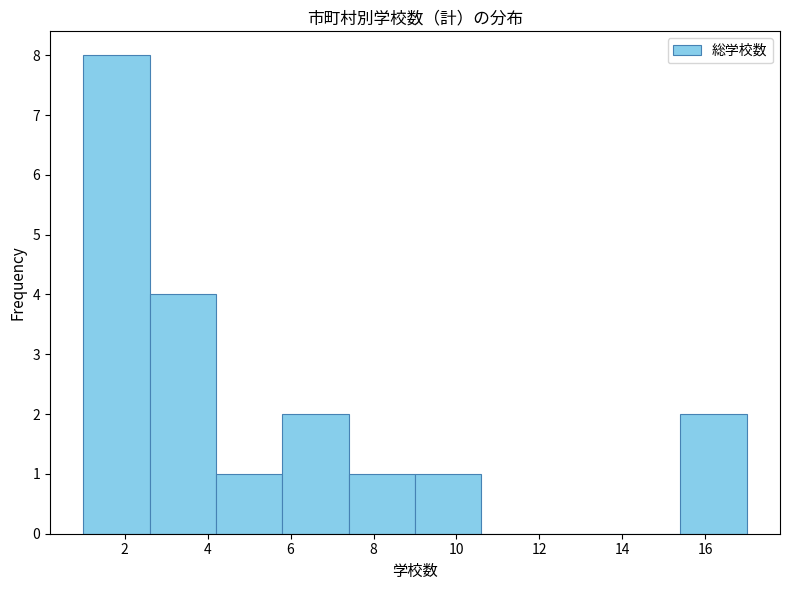

Reading left to right, list every bar in this chart as the range it spans on the x-axis followed by its height. The values are not printed on the chart, so give them approximately, as read against the axis.

1.0 to 2.6: 8
2.6 to 4.2: 4
4.2 to 5.8: 1
5.8 to 7.4: 2
7.4 to 9.0: 1
9.0 to 10.6: 1
10.6 to 12.2: 0
12.2 to 13.8: 0
13.8 to 15.4: 0
15.4 to 17.0: 2